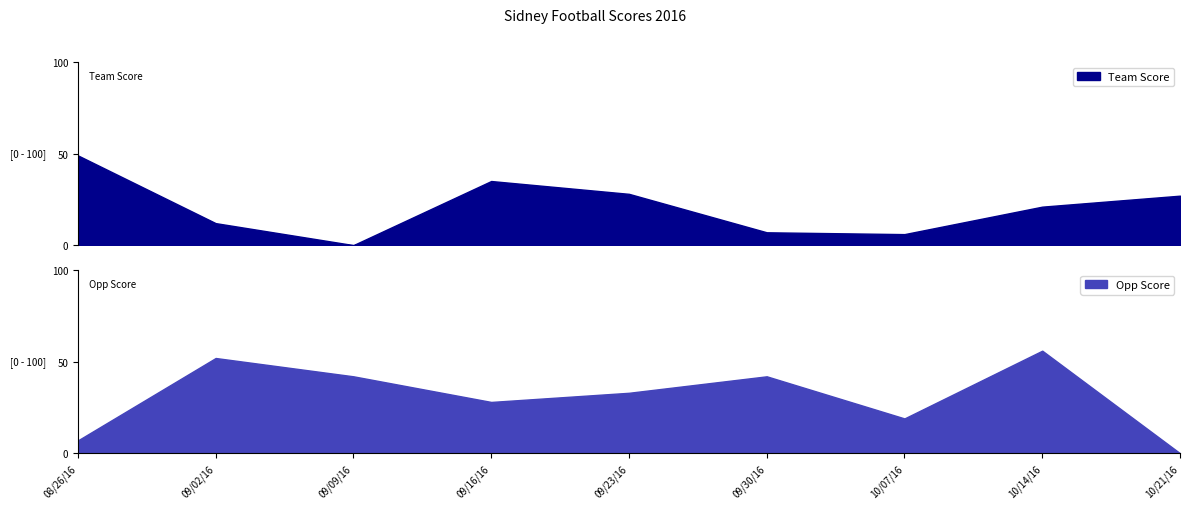

The value of Team Score at 08/26/16 is 49. True or false?

True